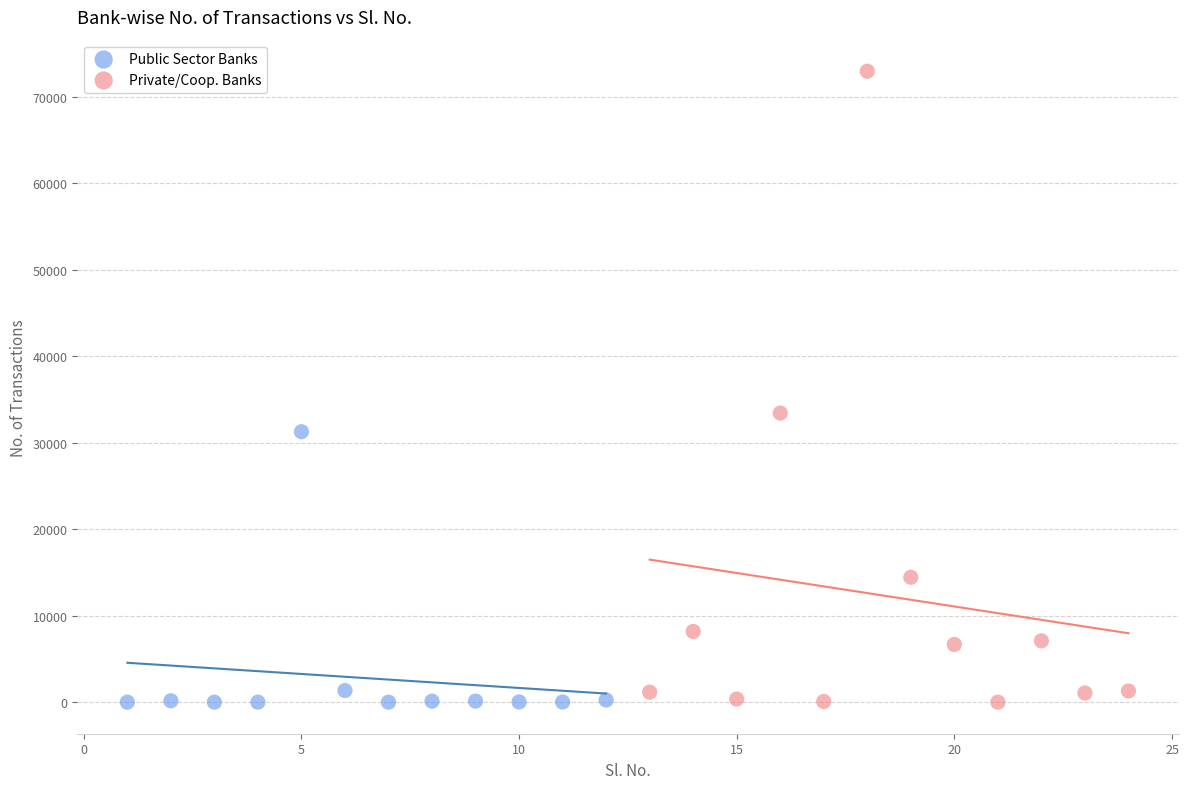

Which series contains the highest Y value?

Private/Coop. Banks